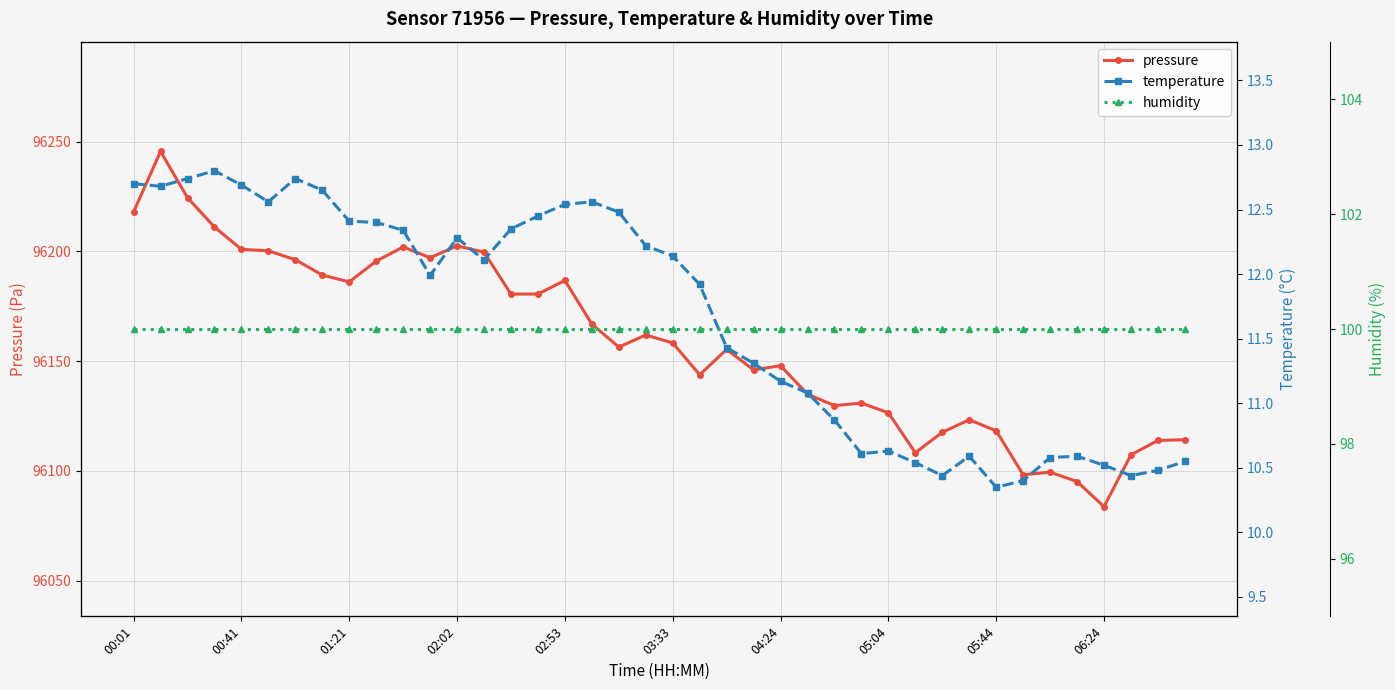

What is the minimum value shown in the chart?

10.3